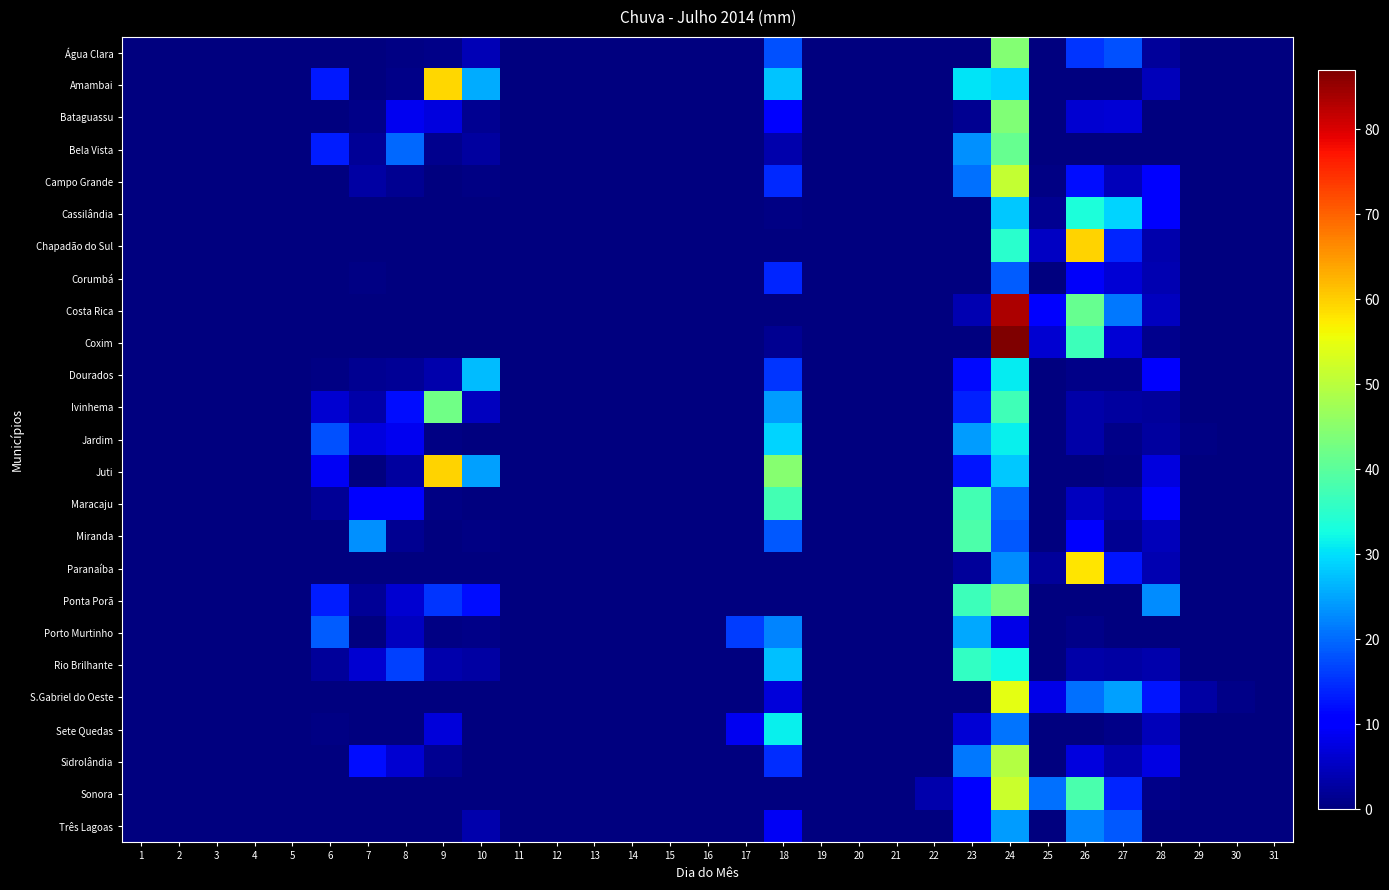

Which series has the largest total across all categories?

Amambai